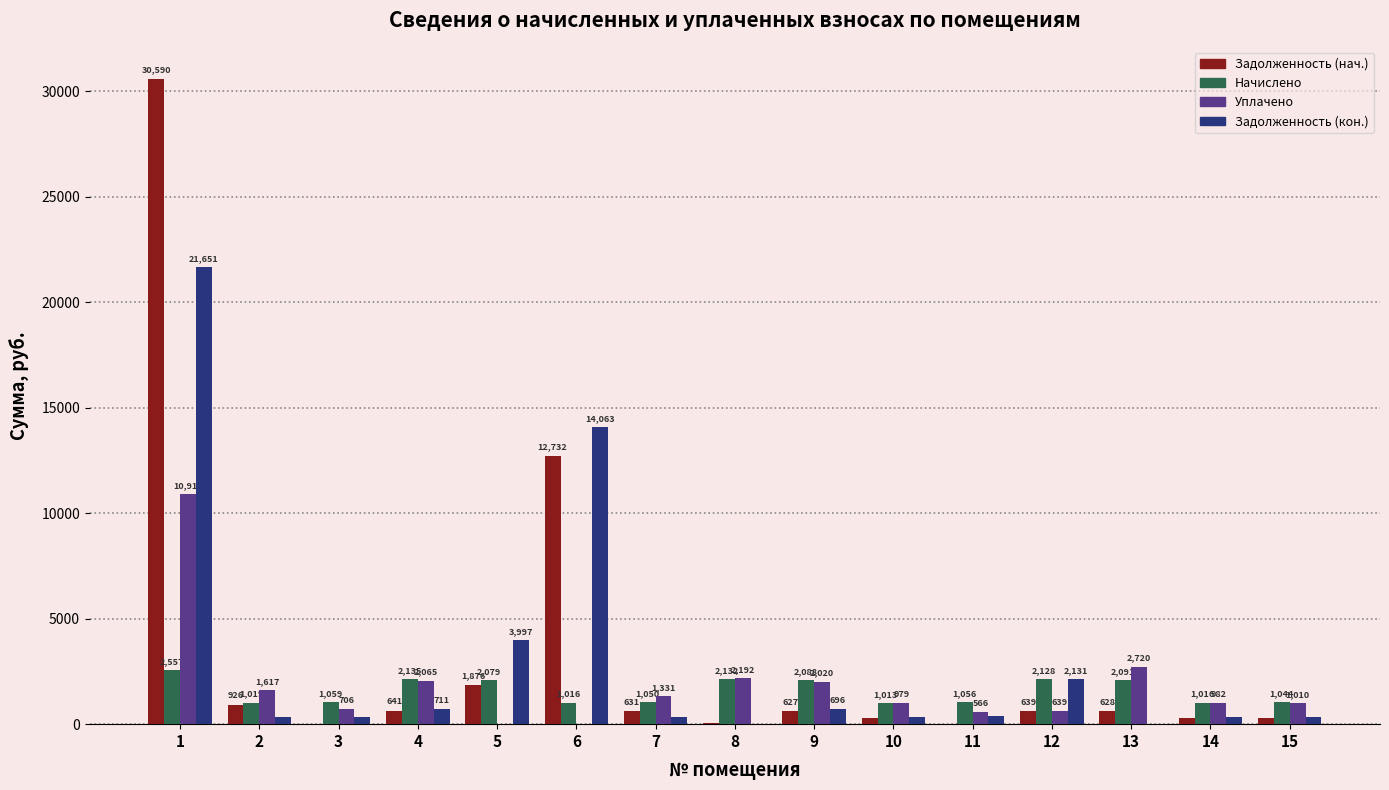

What is the greatest value displayed?

30590.2